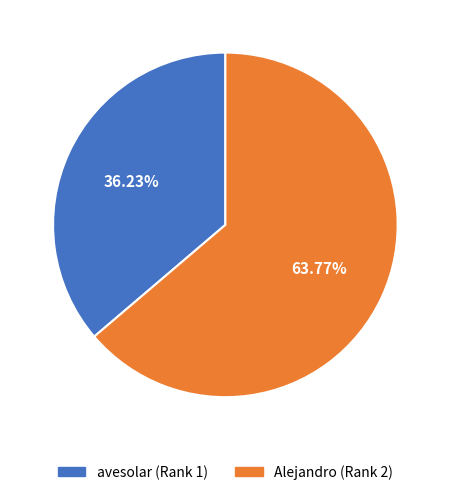

To the nearest percent, what is the combined percentage of Alejandro (Rank 2) and avesolar (Rank 1)?

100%